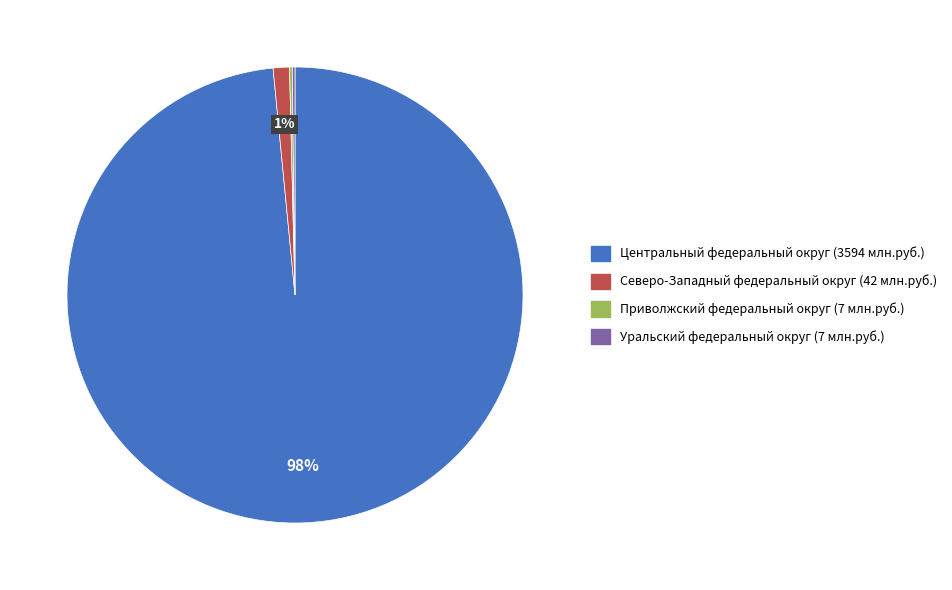

What is the largest slice in the pie chart?

Центральный федеральный округ